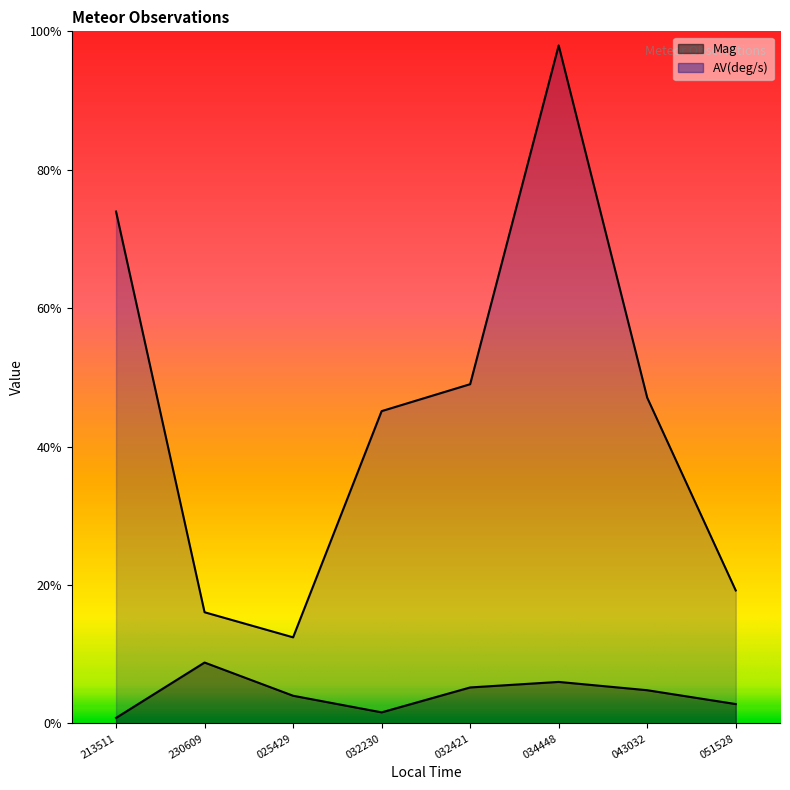

Which category has the lowest value across all series?

213511